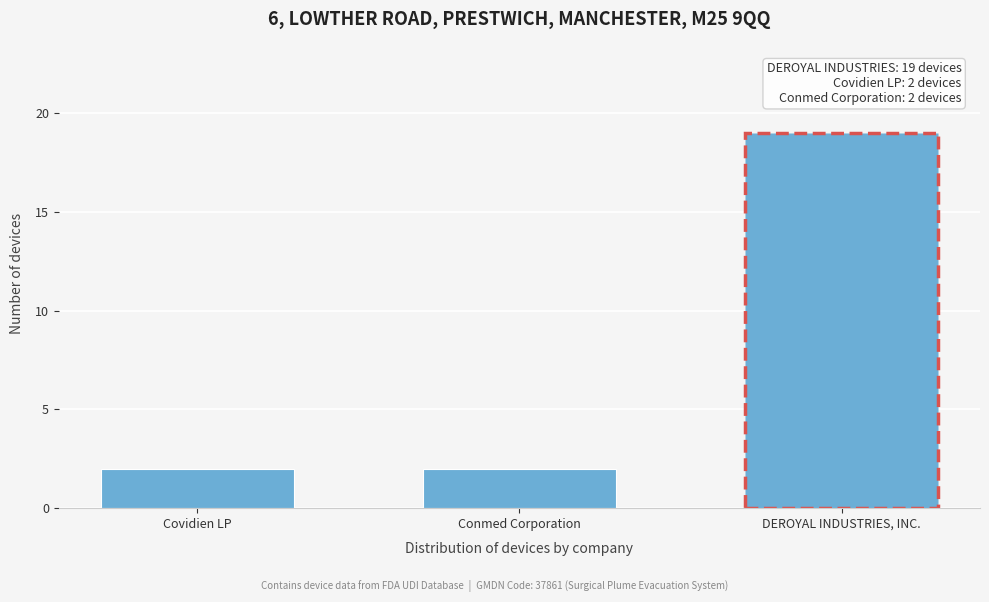

Reading left to right, list all the values displayed in this chart.

Covidien LP=2	Conmed Corporation=2	DEROYAL INDUSTRIES, INC.=19